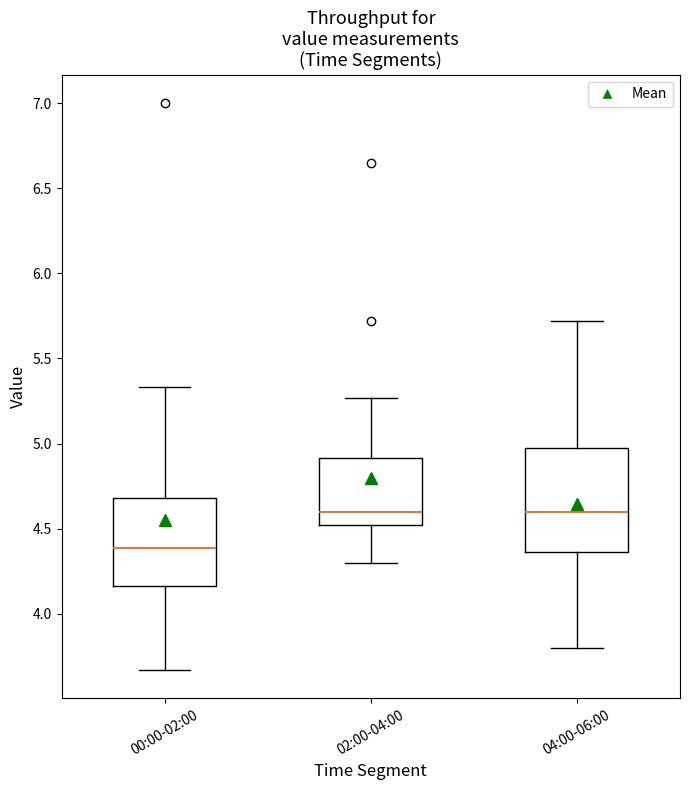

Where does the median line of the box for 00:00-02:00 sit on the y-axis? The values are not printed on the chart, so give them approximately, as read against the axis.

4.40